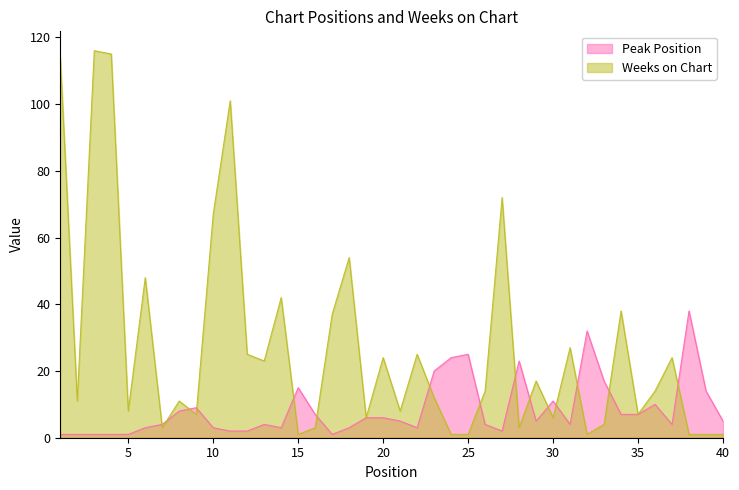

Which series ends up on top after the final intersection of Weeks on Chart and Peak Position?

Peak Position